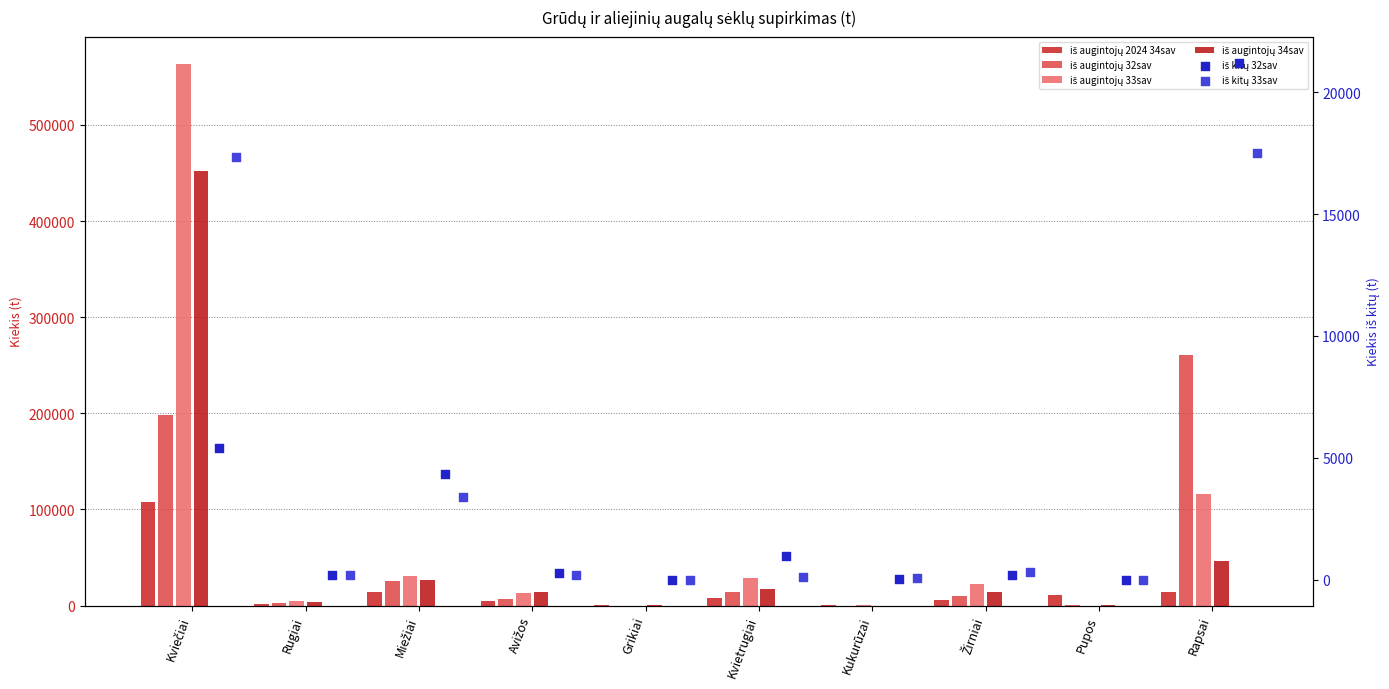

At which category is the sum across all series the highest?

Kviečiai